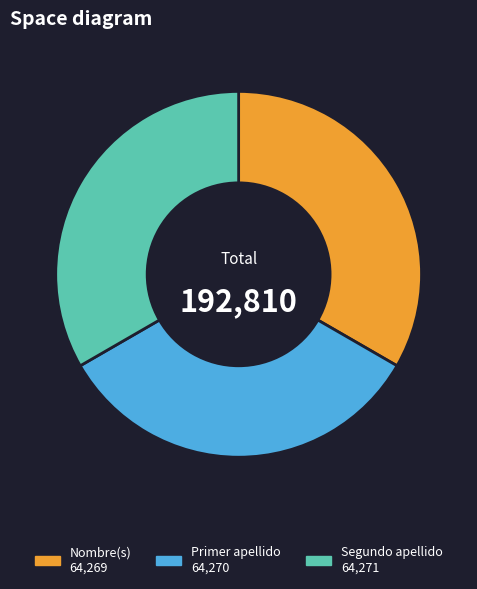

What is the ratio of the value at Nombre(s) to the value at Segundo apellido?

1.0